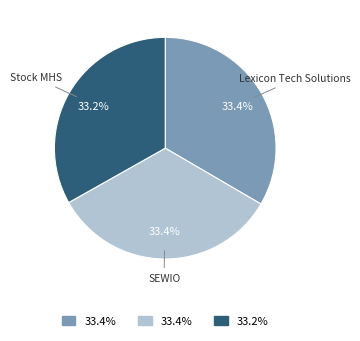

Is there any slice that represents more than half of the pie?

No